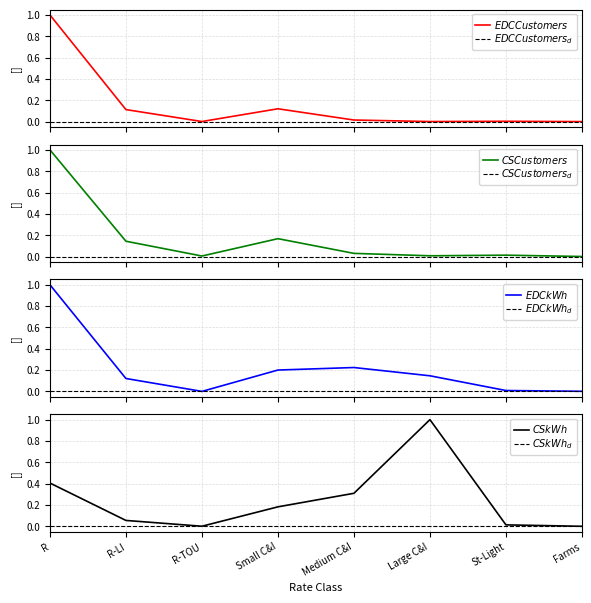

Where is the first local minimum for CS Customers?

R-TOU